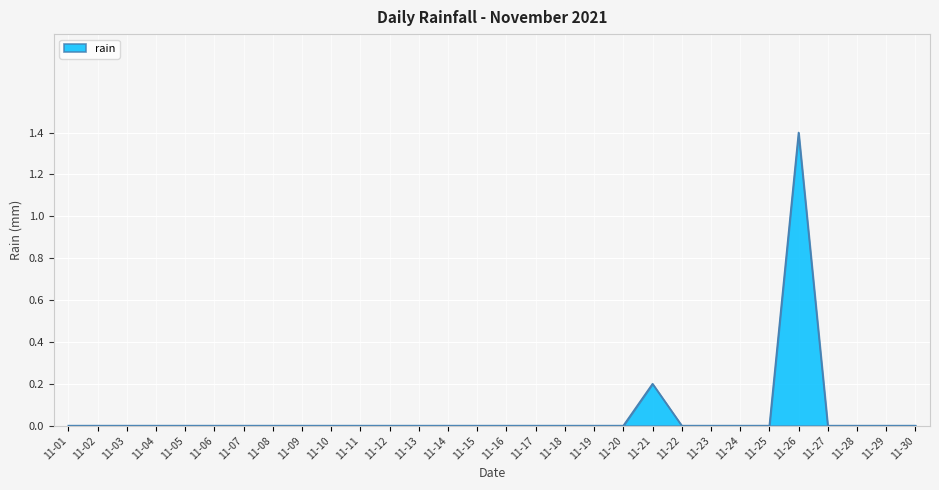

What is the difference between the maximum and minimum values?

1.4